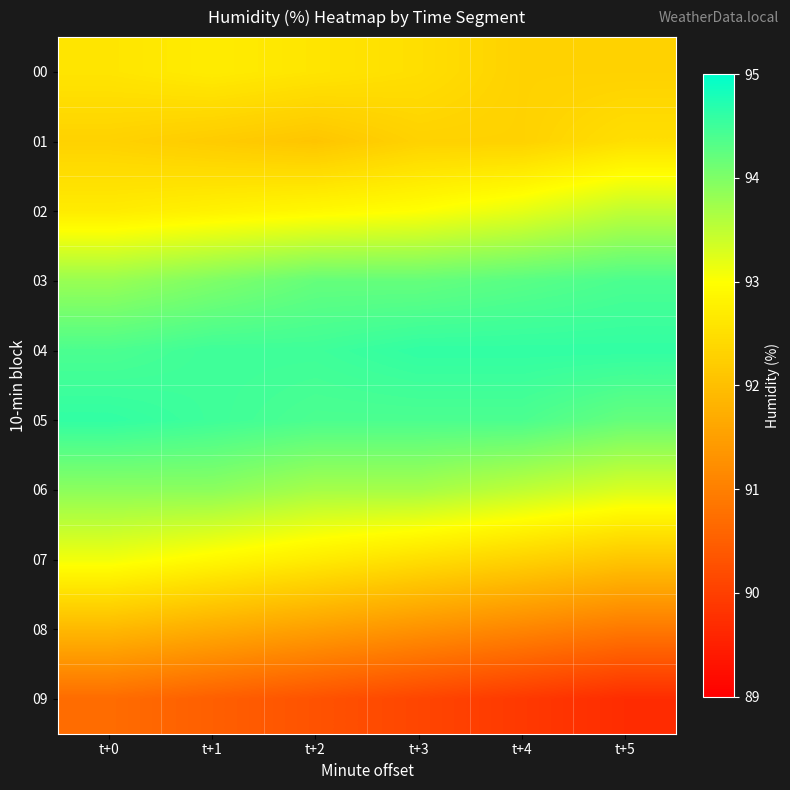

At how many categories does at least one series exceed 90?

6